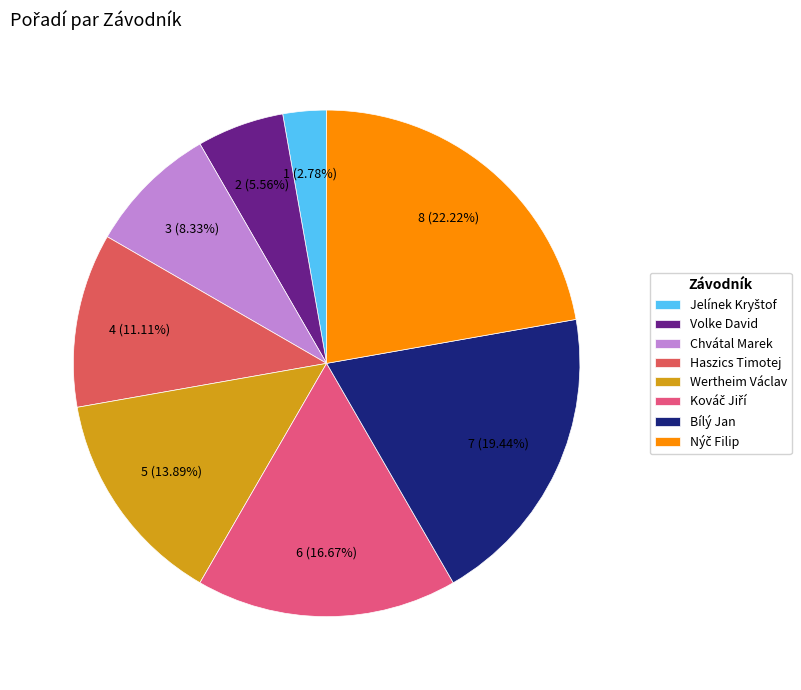

What is the ratio of the value at Haszics Timotej to the value at Volke David?

2.0